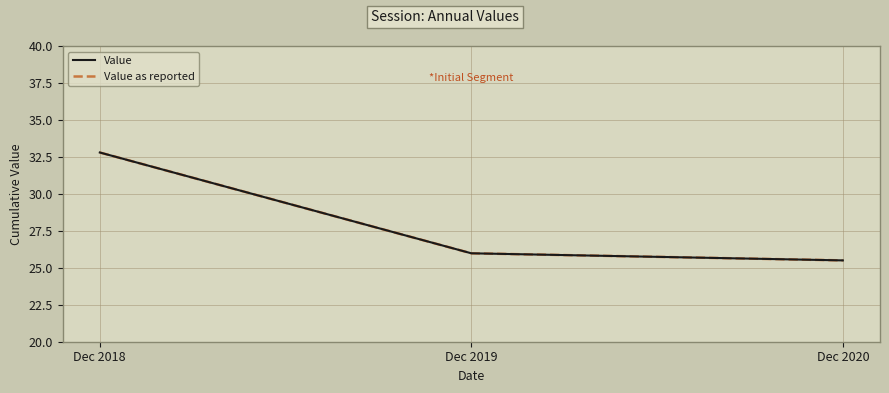

What is the difference between the maximum and minimum values in the Value series?

7.3